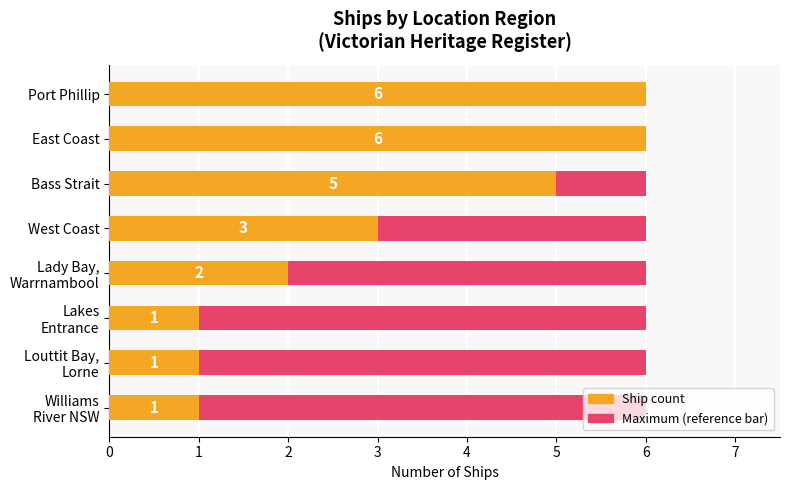

How many categories are shown in the chart?

8